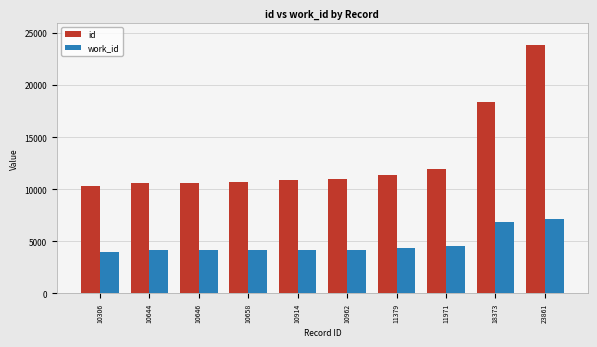

List the series in order of their peak value, highest first.

id, work_id